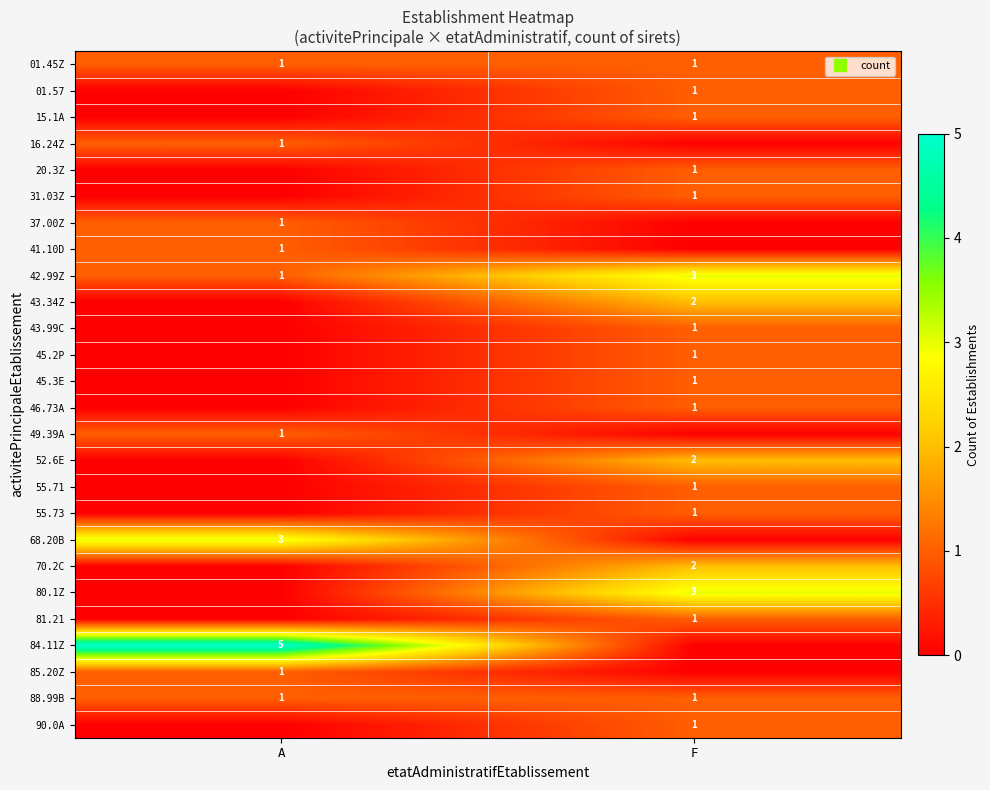

At F, list the series in order from smallest to largest.

16.24Z, 37.00Z, 41.10D, 49.39A, 68.20B, 84.11Z, 85.20Z, 01.45Z, 01.57, 15.1A, 20.3Z, 31.03Z, 43.99C, 45.2P, 45.3E, 46.73A, 55.71, 55.73, 81.21, 88.99B, 90.0A, 43.34Z, 52.6E, 70.2C, 42.99Z, 80.1Z